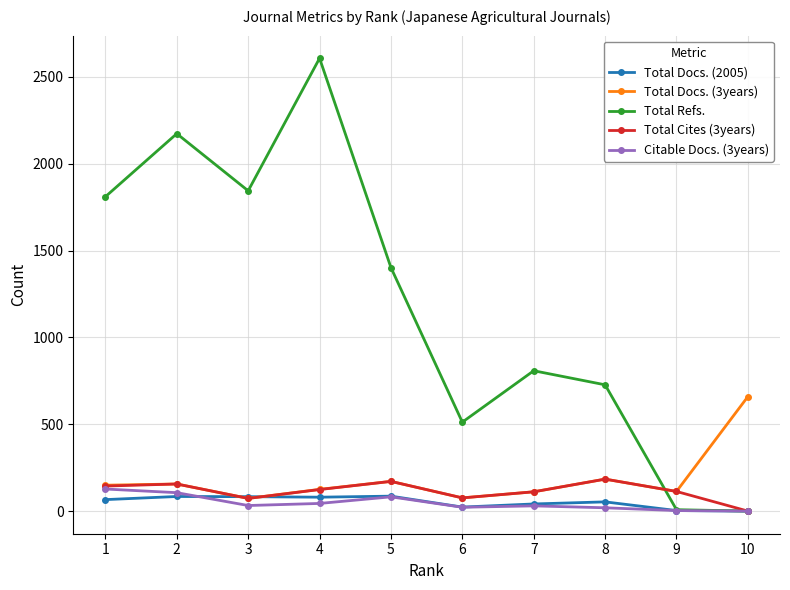

At which category is the sum across all series the highest?

4